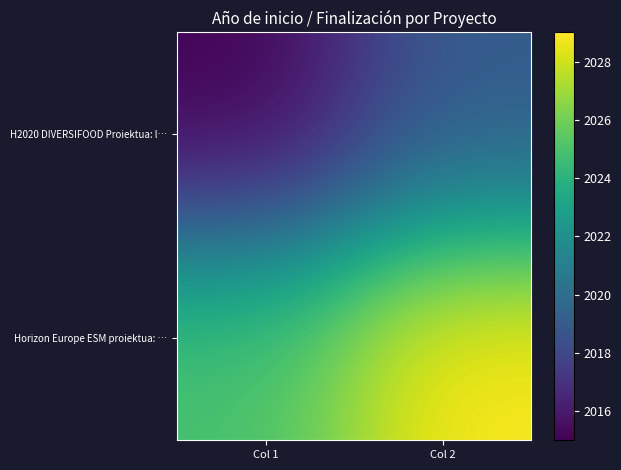

Reading left to right, transcribe all the data shown in this chart.

H2020 DIVERSIFOOD Proiektua: l…: Col 1=2015	Col 2=2019
Horizon Europe ESM proiektua: …: Col 1=2025	Col 2=2029